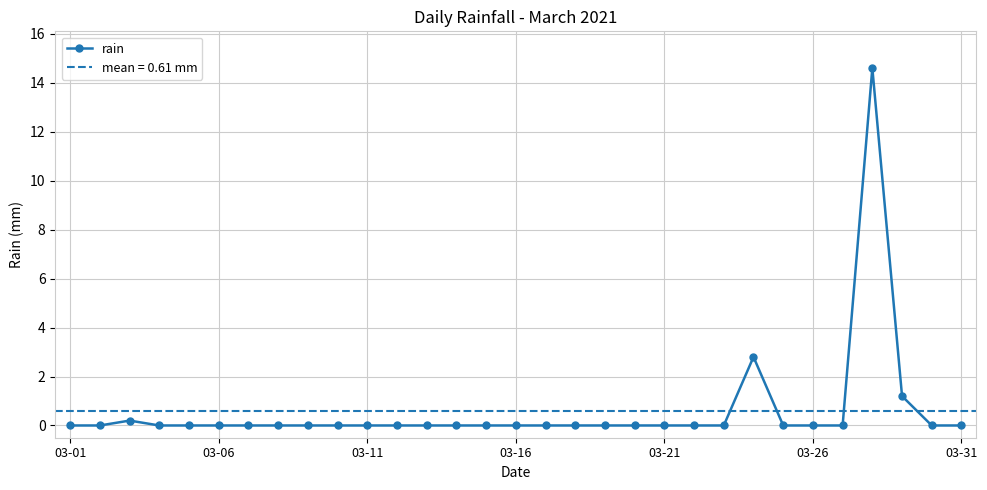

What is the change in value from 7 to 23?

+2.8